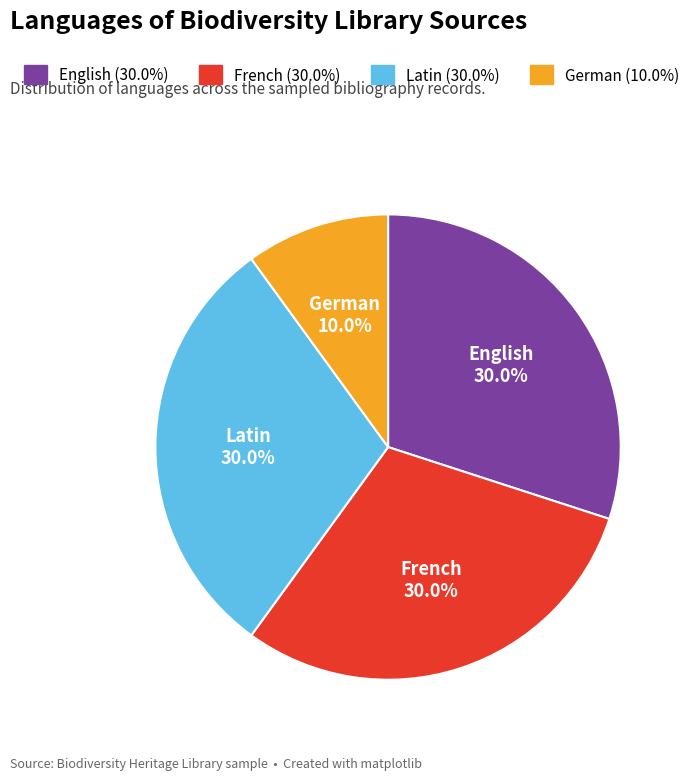

Does German represent more than half of the total?

No